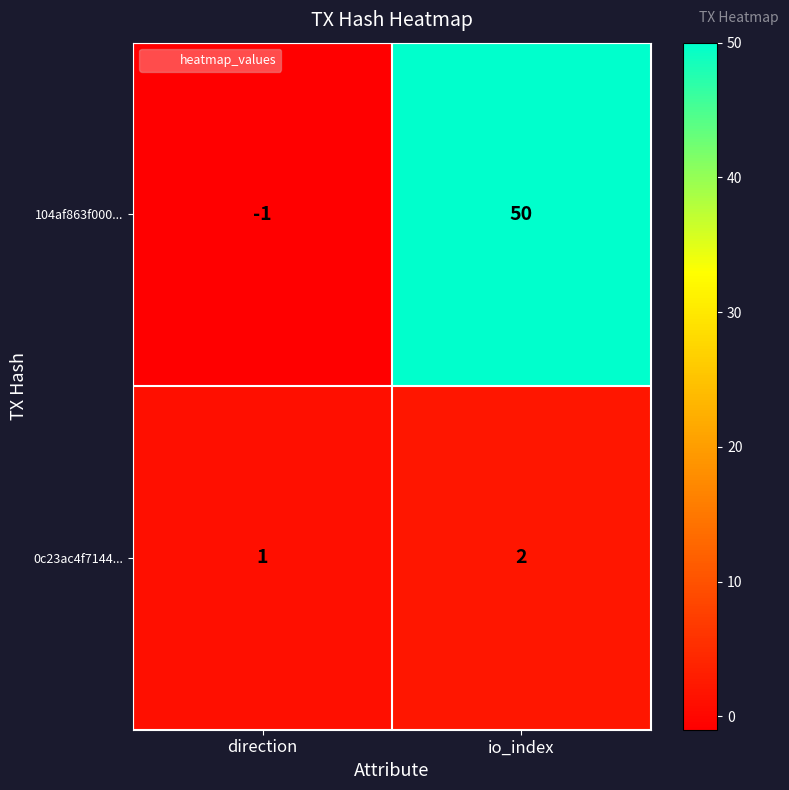

How many positive values does the 104af863f000... series have?

1